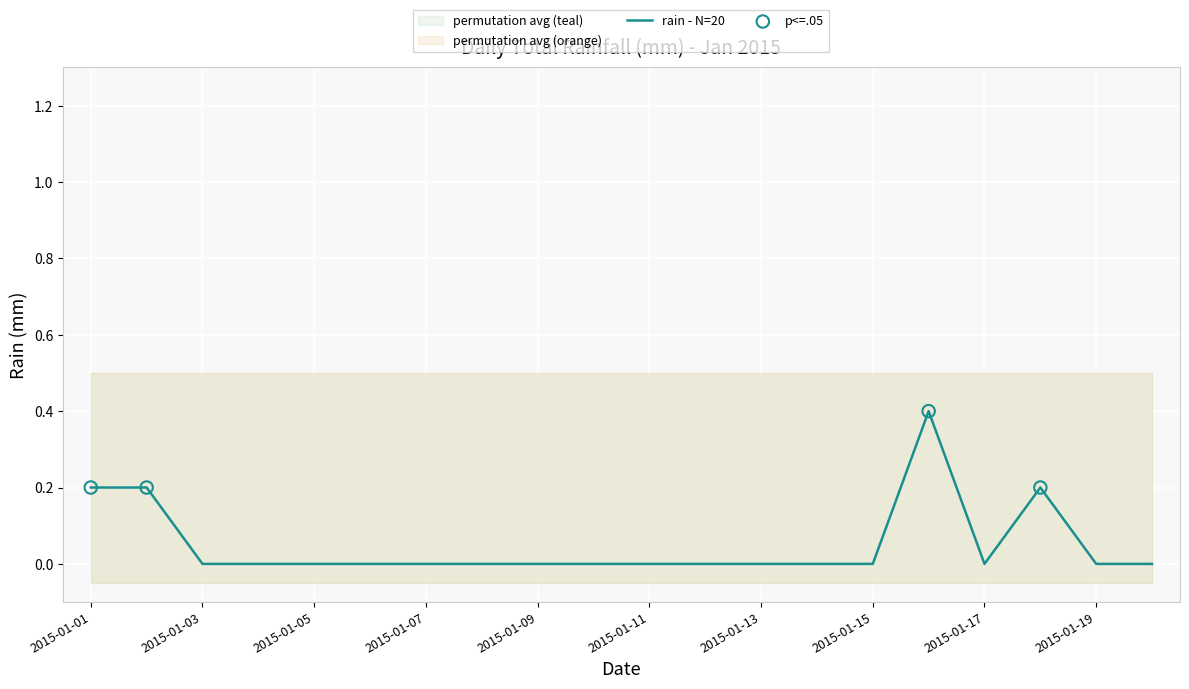

Between 2015-01-01 07:00 and 2015-01-01 16:00, which is larger?

2015-01-01 07:00